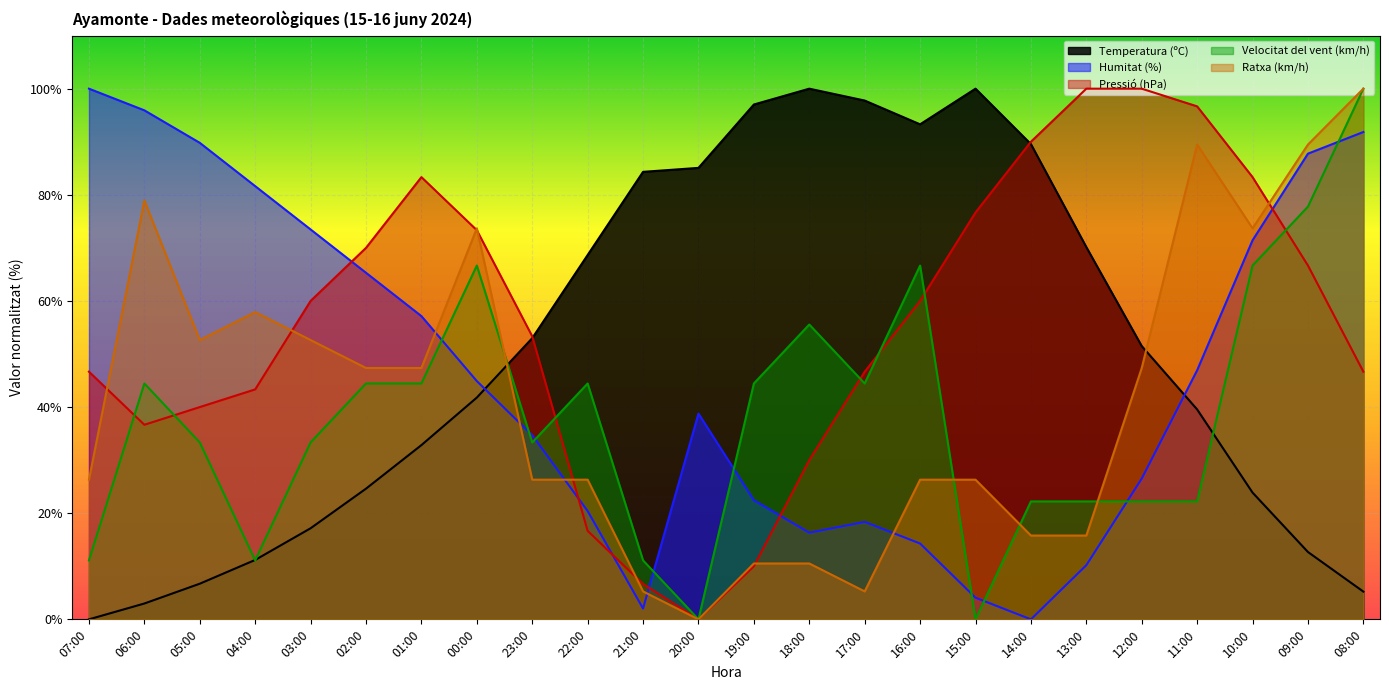

What is the sum of the Temperatura (ºC) values at 21:00 and 11:00?

123.9